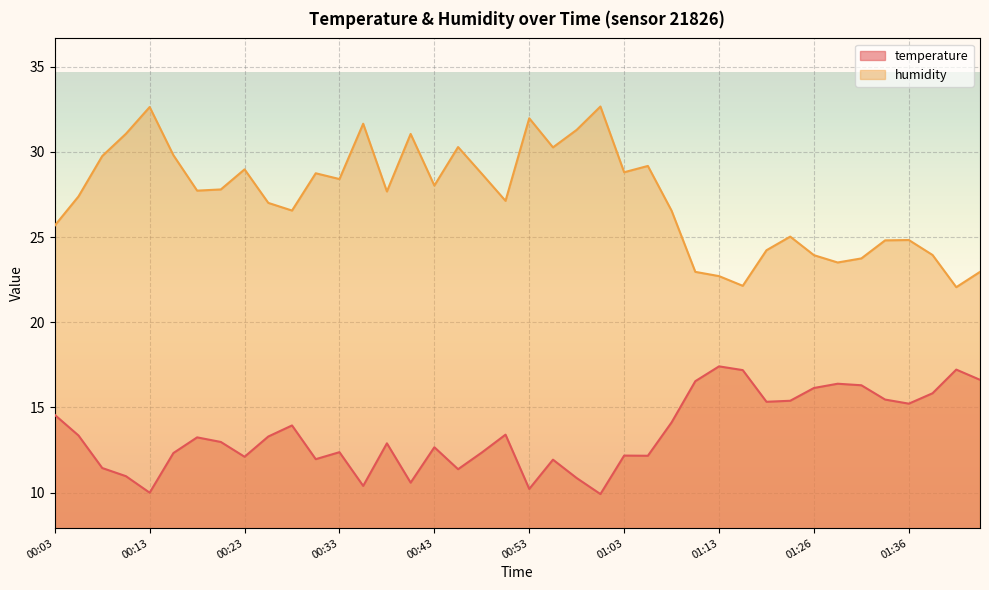

What is the value of the temperature point at the 1st from the left?

14.6